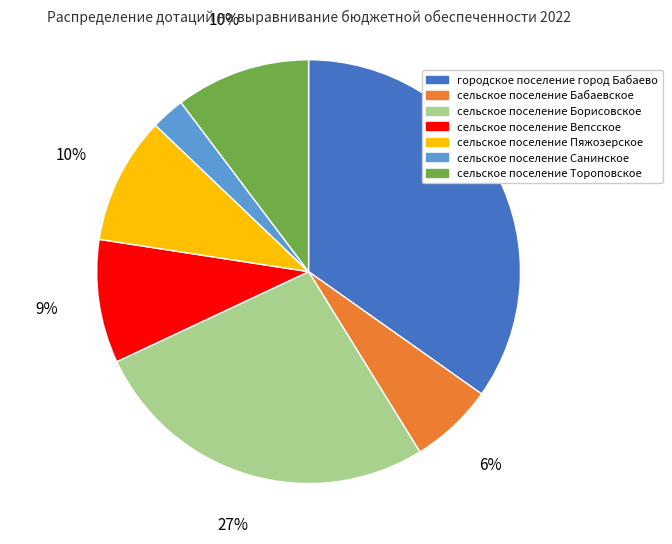

To the nearest percent, what is the difference between the largest and smallest slice percentages?

32%